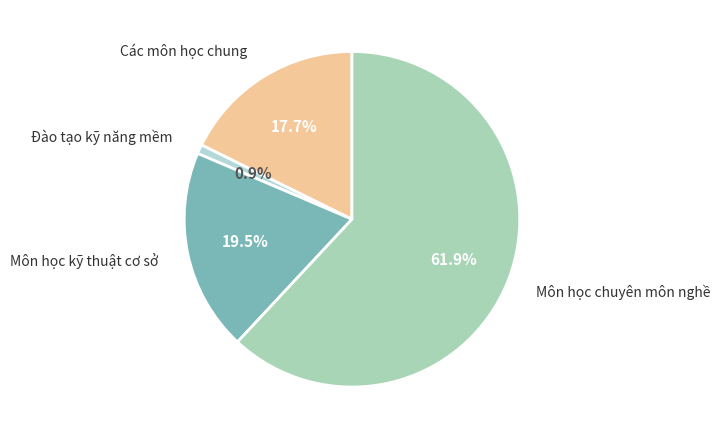

Count the number of slices in the pie.

4